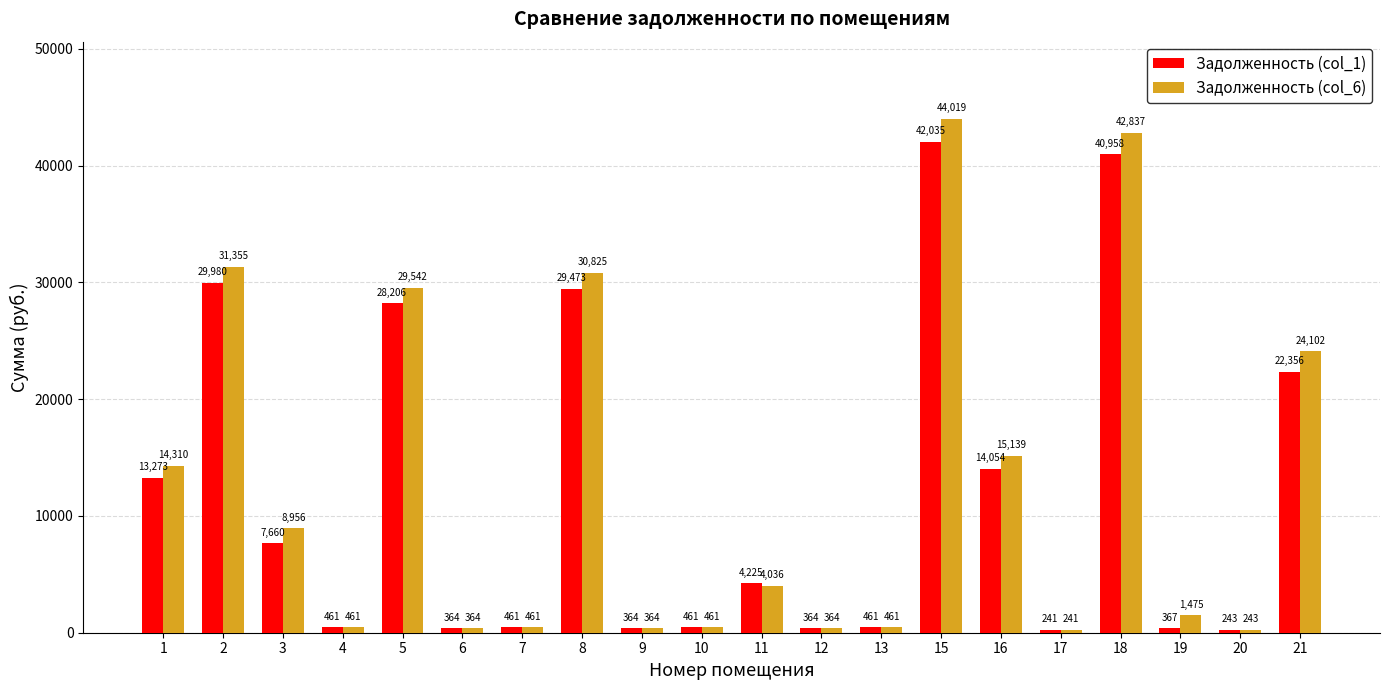

At 18, list the series in order from largest to smallest.

Задолженность (col_6), Задолженность (col_1)